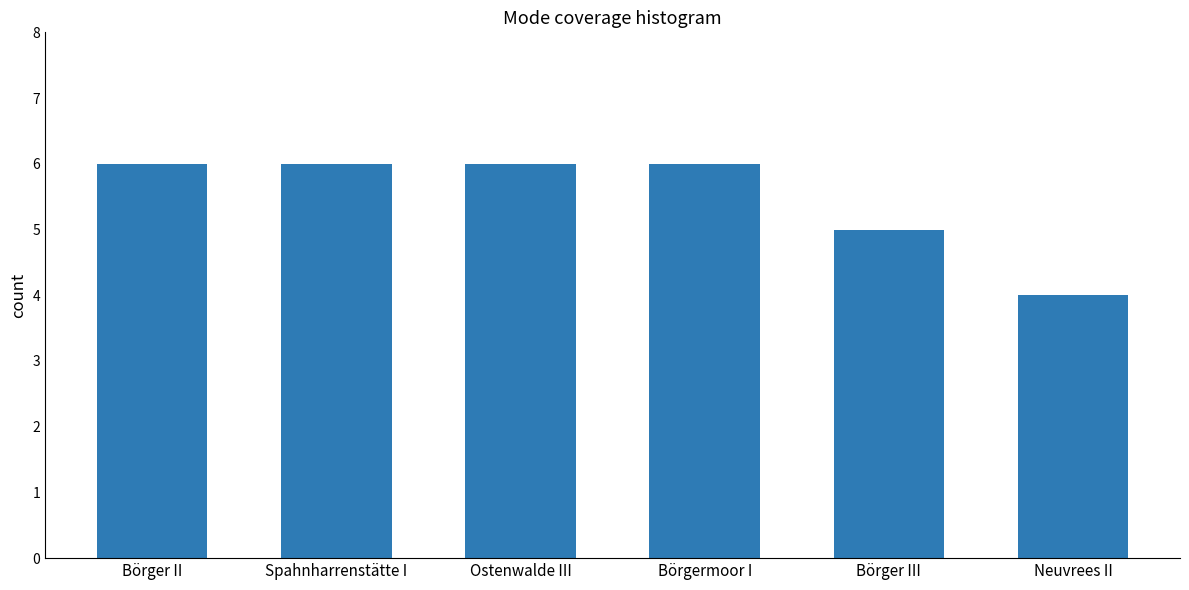

Approximately how many times larger is the value at Neuvrees II compared to Spahnharrenstätte I?

0.7